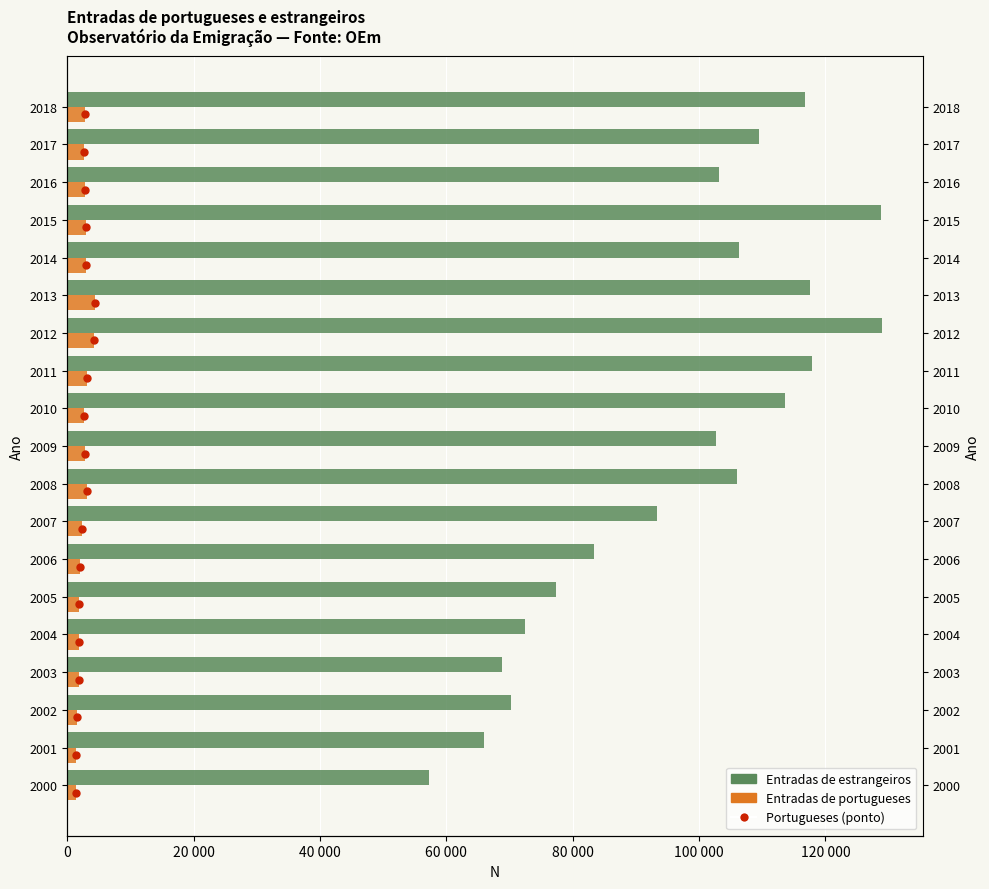

Where is Entradas de portugueses nearest to the value 2828?

2018